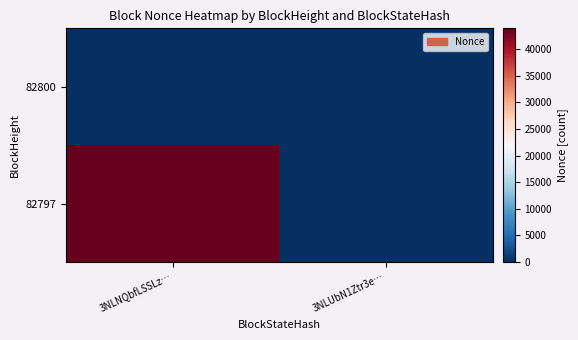

At how many categories does at least one series exceed 10850?

1